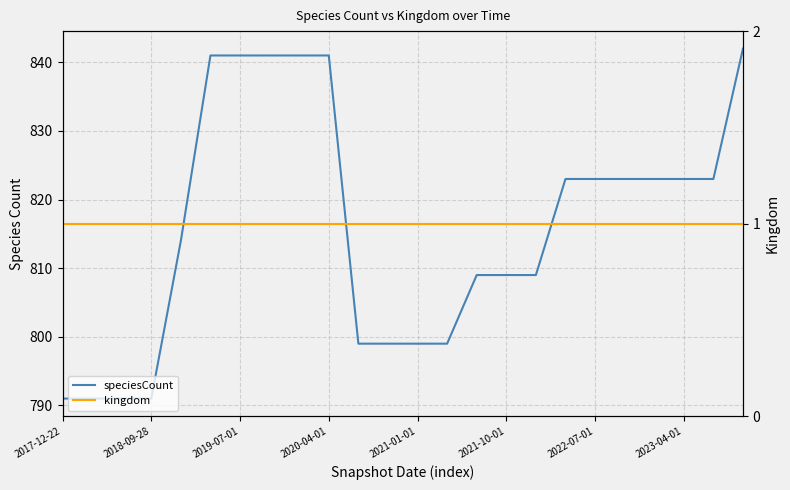

Does the chart have visible grid lines?

Yes